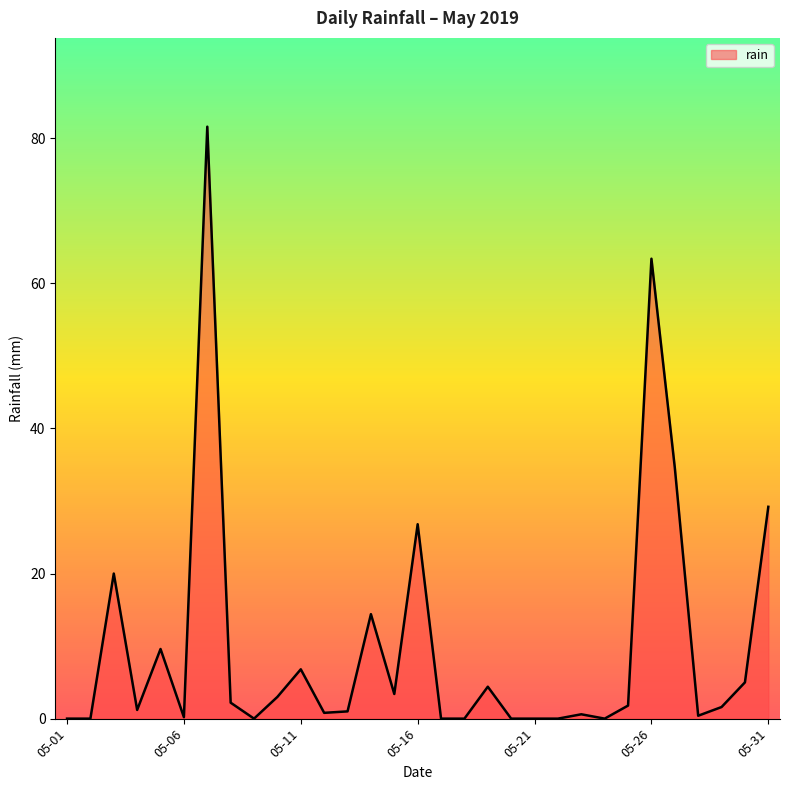

Is this an area chart (filled region under the line)?

Yes